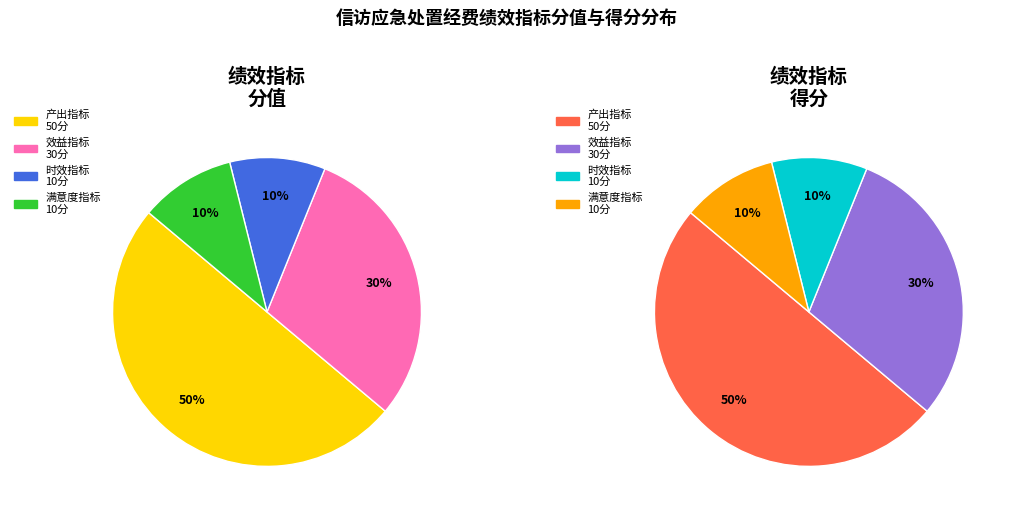

Which slice is the largest?

产出指标